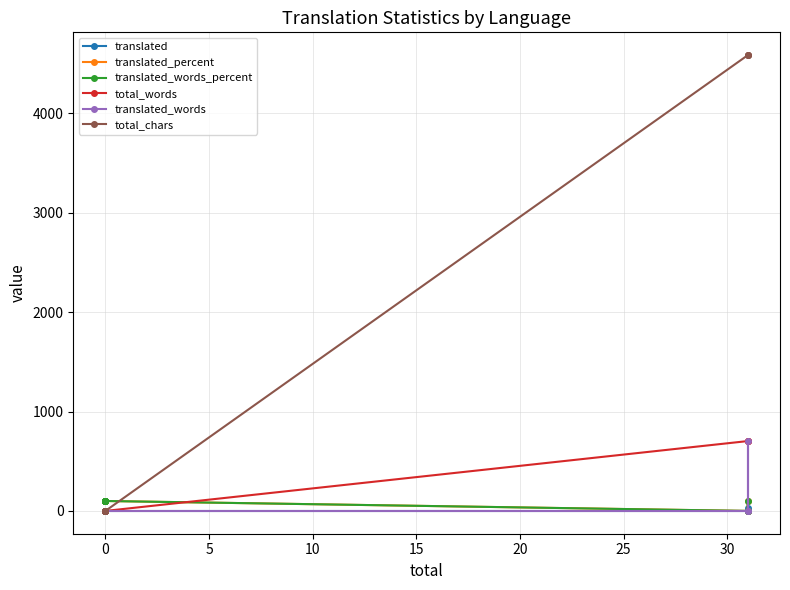

Is it true that total_words equals -386 at 0?

False